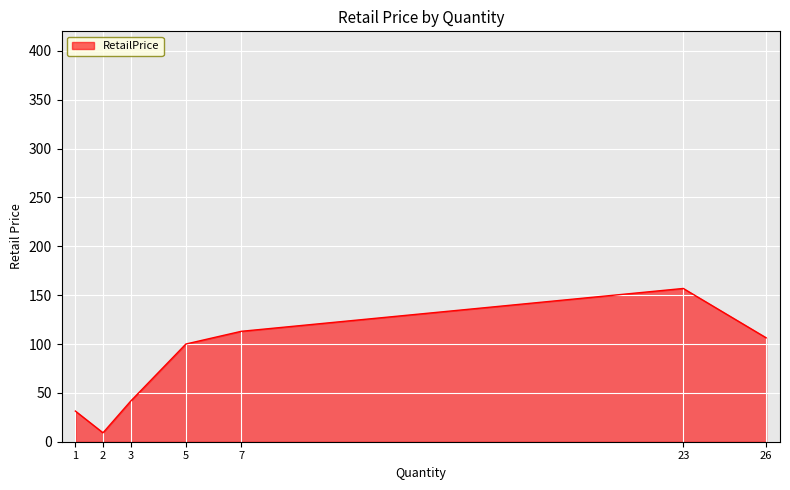

Which has a higher value, 26 or 2?

26